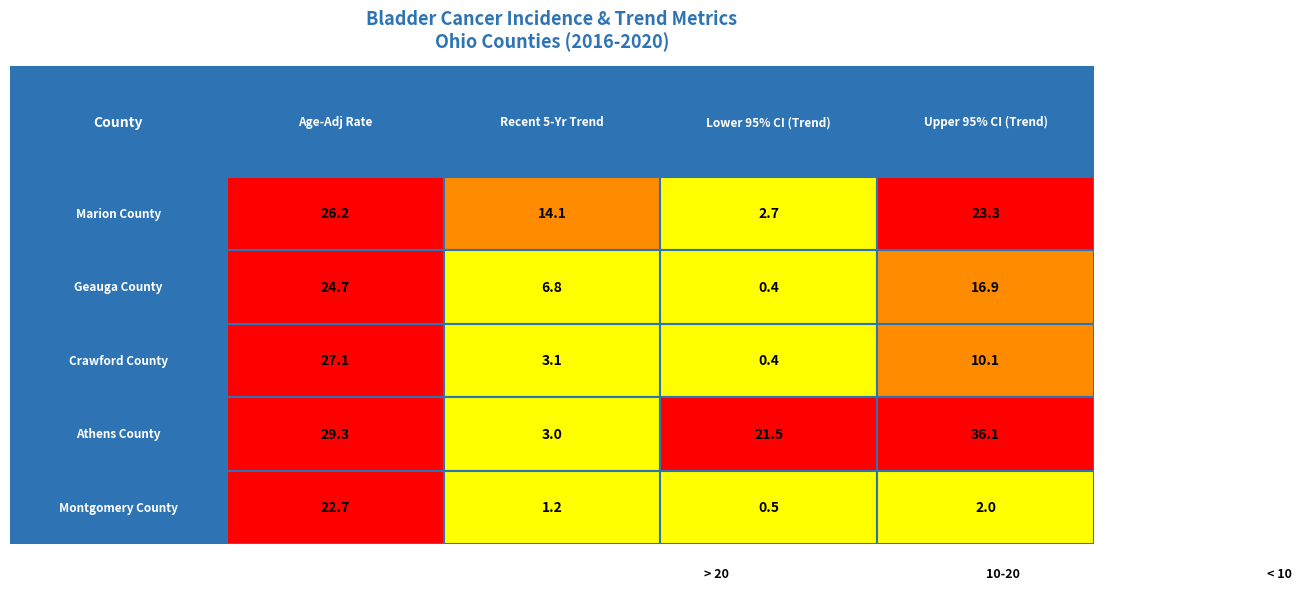

Rank the series at 2 from lowest to highest value.

Geauga County, Crawford County, Montgomery County, Marion County, Athens County